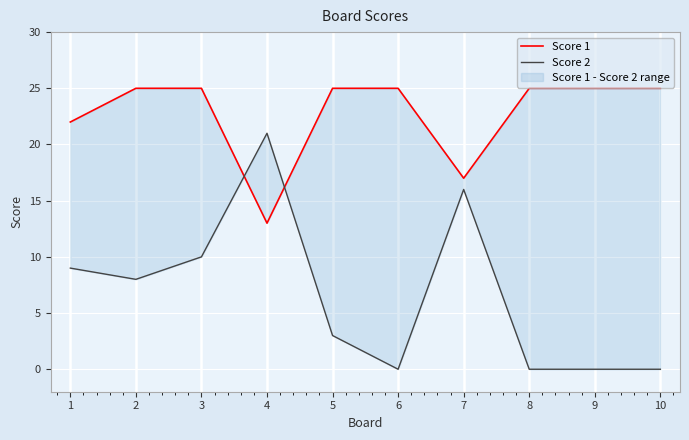

What is the maximum value shown in the chart?

25